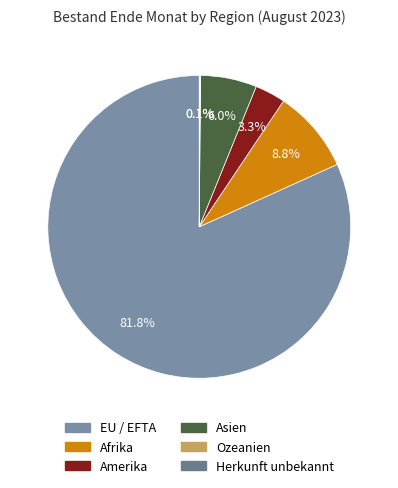

Is the sum of Amerika and Afrika greater than half?

No